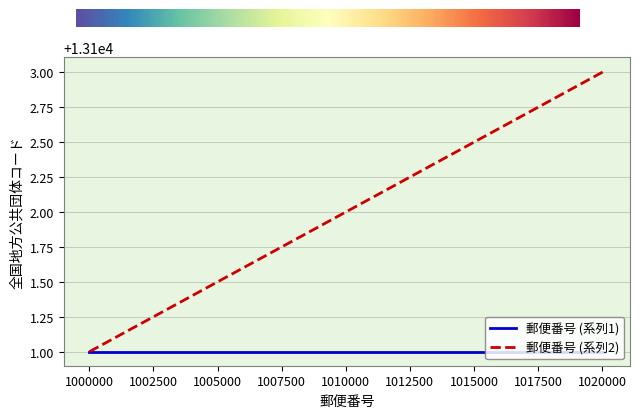

What is the minimum value for 郵便番号 (系列1)?

13101.0